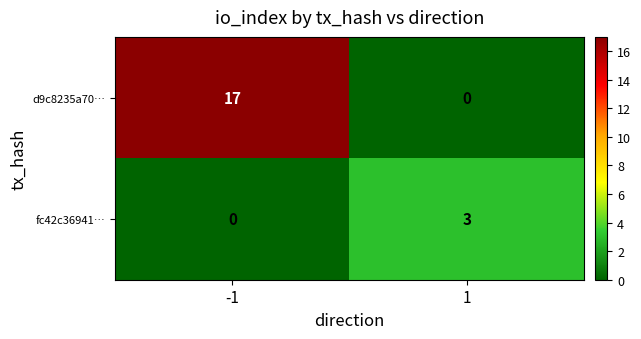

True or false: d9c8235a70… has a value of 8 at -1.

False